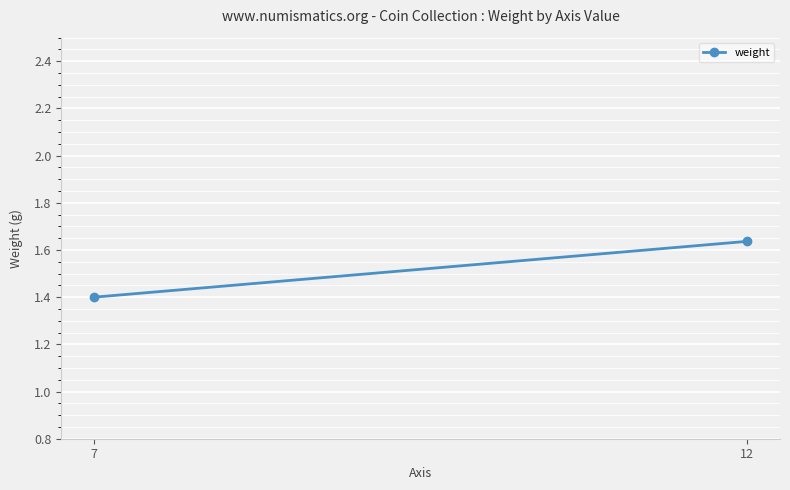

Is it true that the value at 12 is 1.6?

True